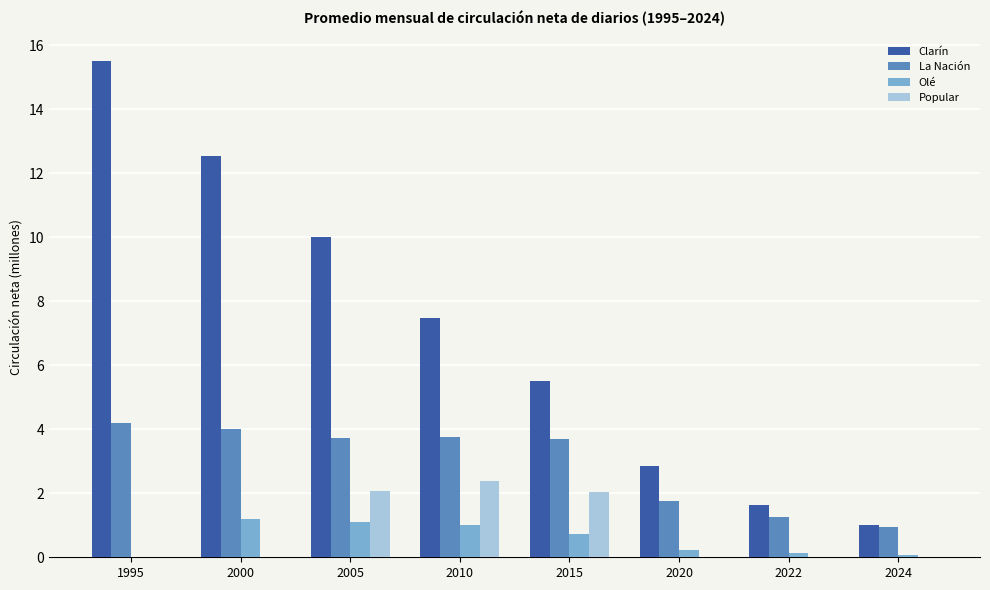

What is the sum of all La Nación values?

23.4